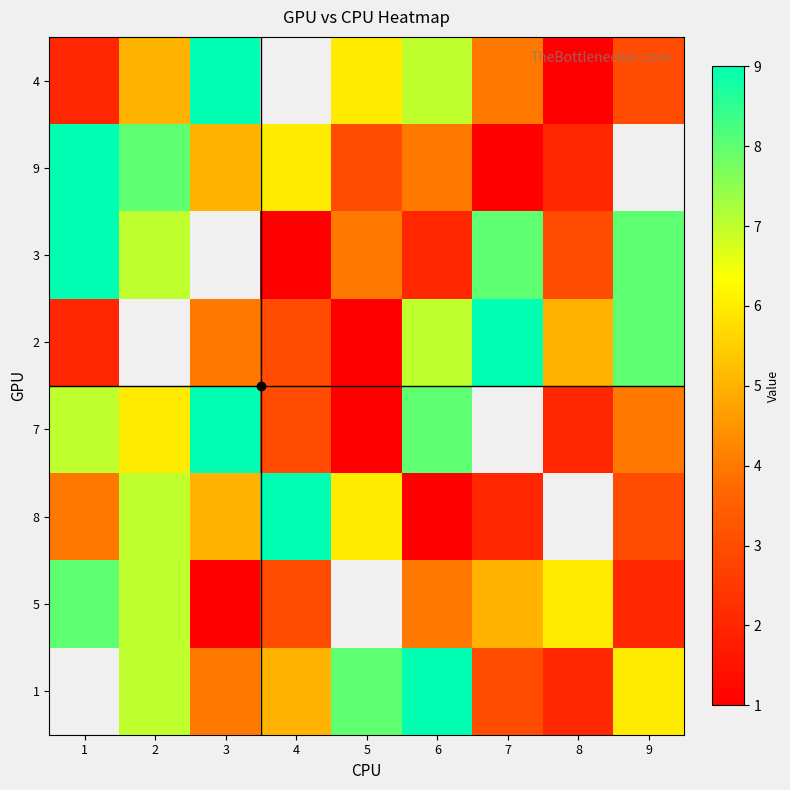

The 7 series shows 1.1 at 8. True or false?

False